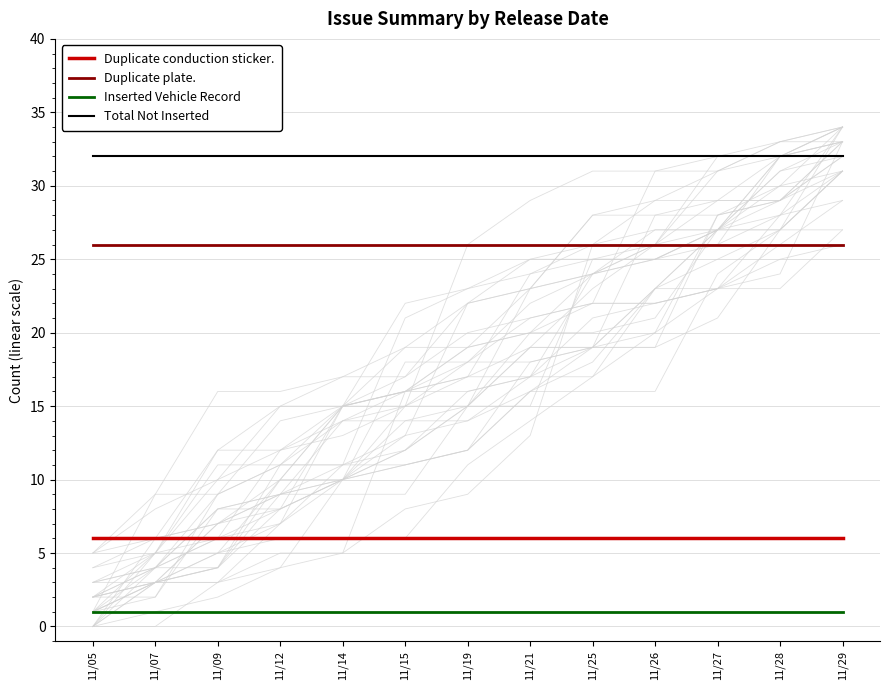

How many lines are shown in the chart?

4